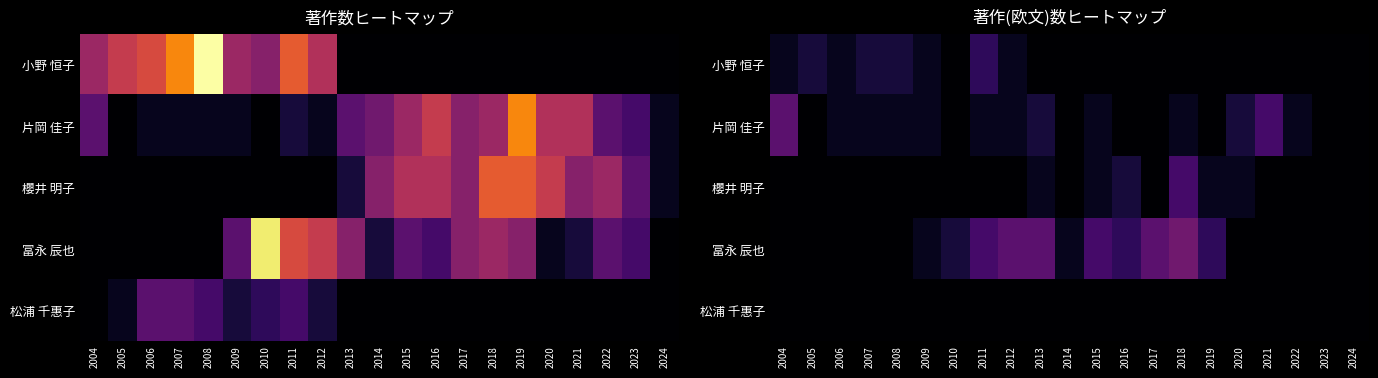

What is the spread (max minus min) of values at 2021?

4